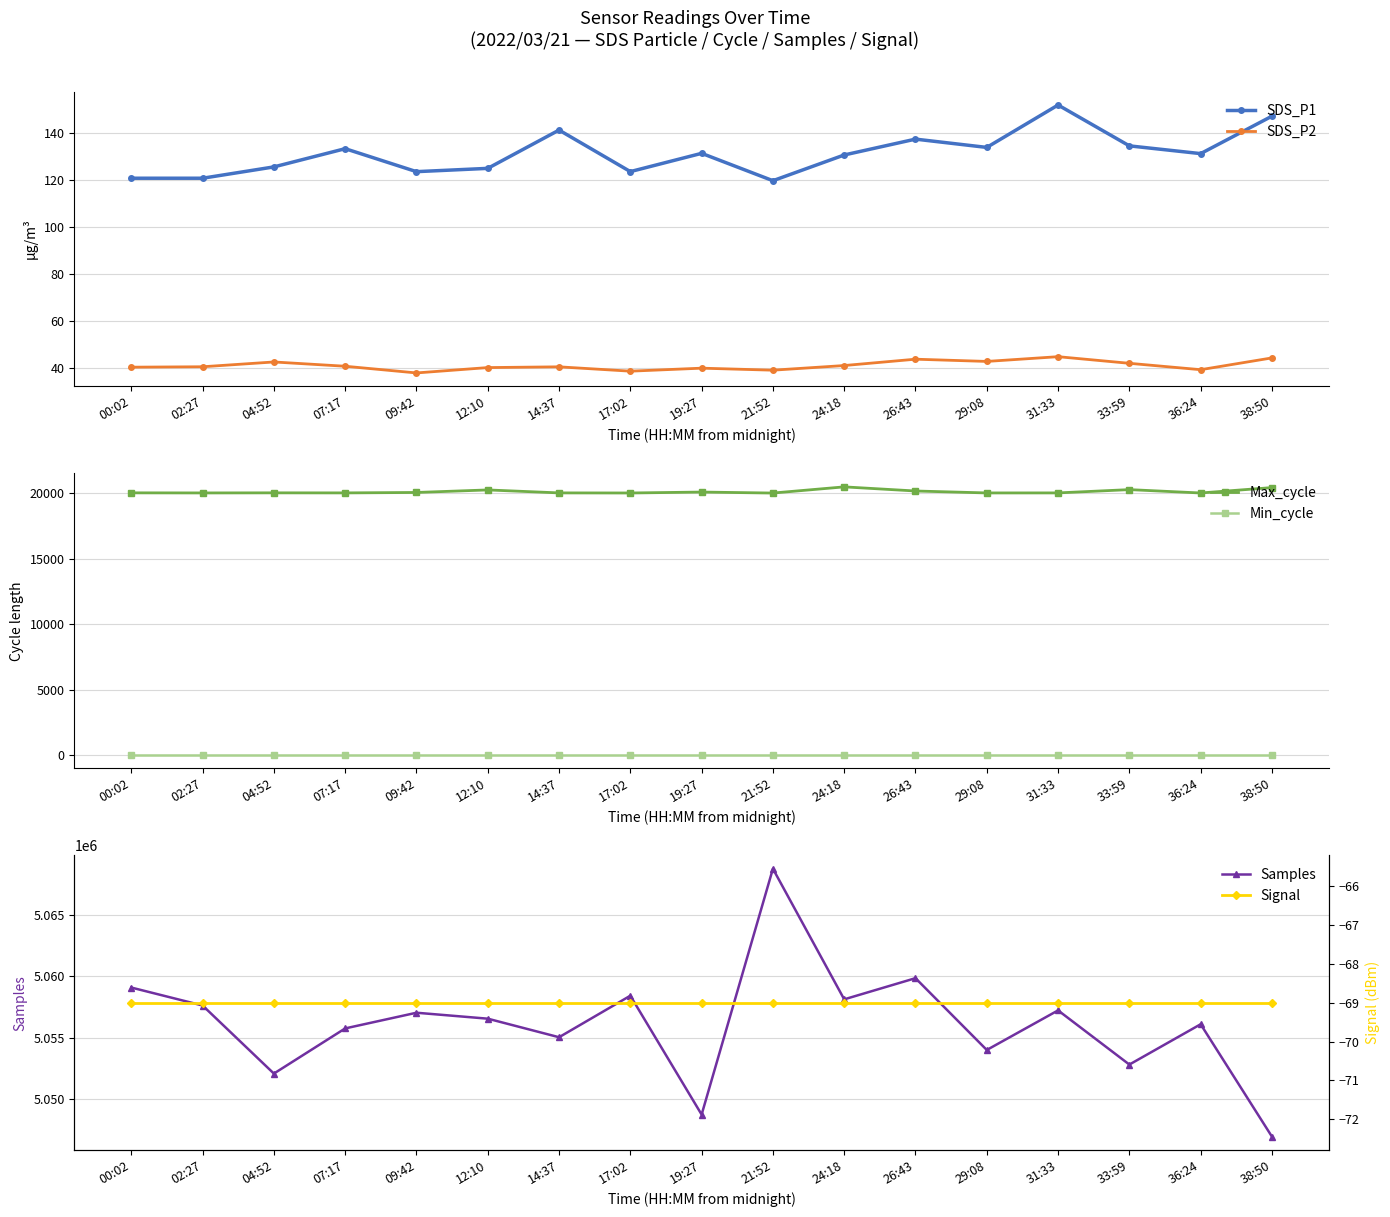

How many values in the Max_cycle series exceed 20032?

7